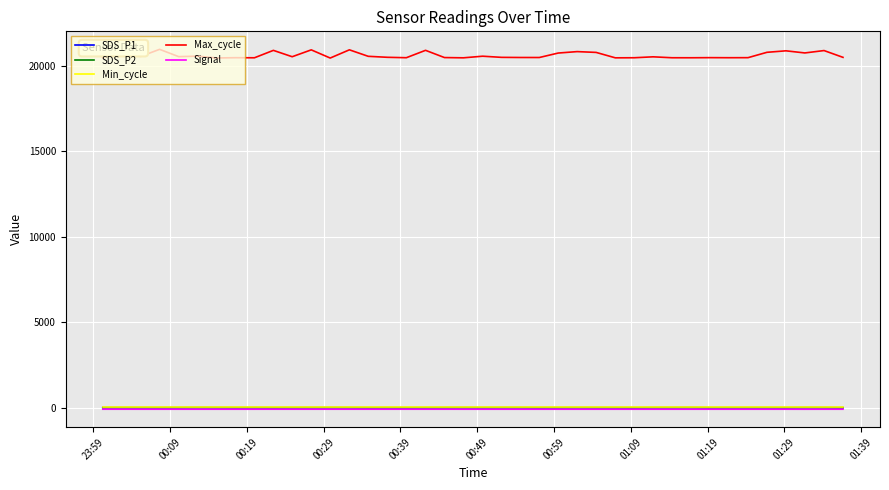

Which series has the largest range (max minus min)?

Max_cycle